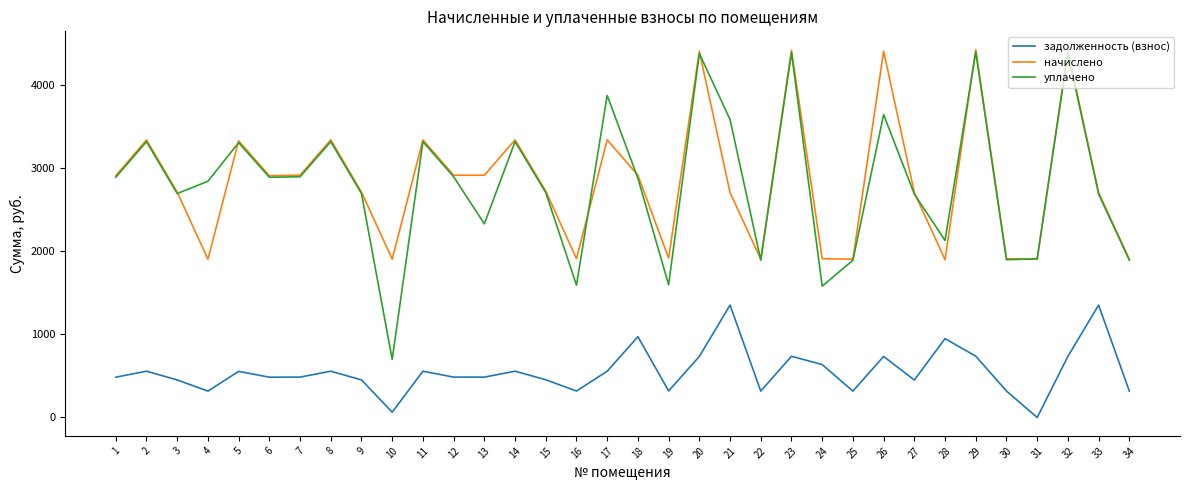

What are all the series names shown in the legend?

задолженность (взнос), начислено, уплачено